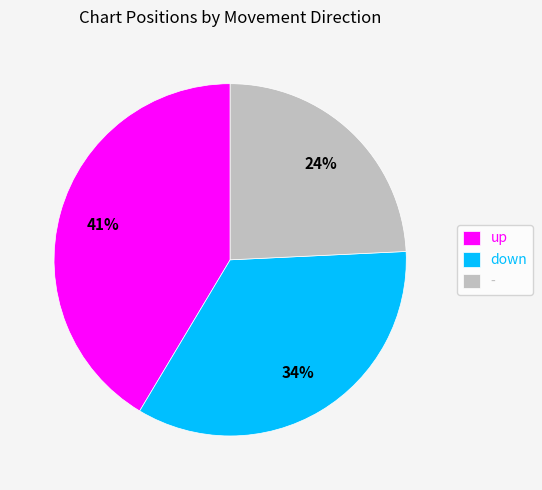

To the nearest percent, what is the difference between the - and down slice percentages?

10%